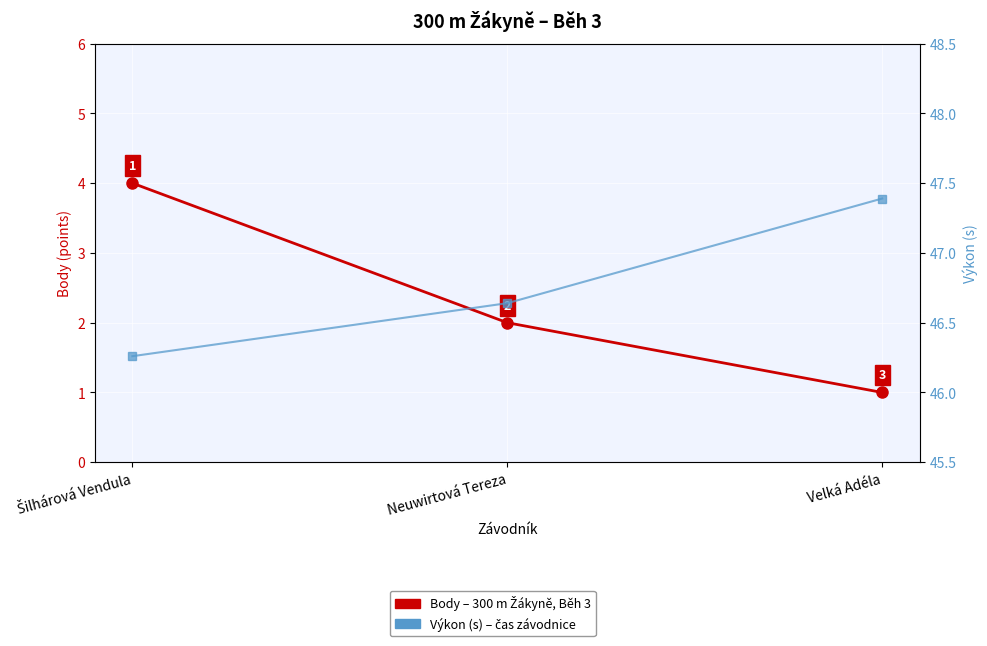

What is the greatest value displayed?

47.4